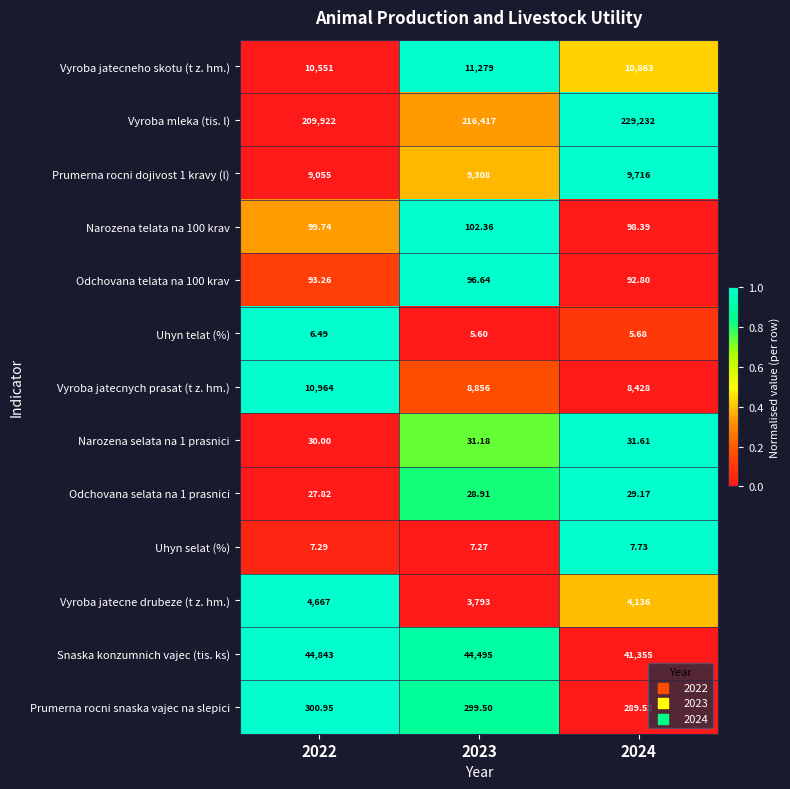

Is the value of Snaska konzumnich vajec (tis. ks) at 2024 greater than the value of Odchovana selata na 1 prasnici at 2022?

Yes